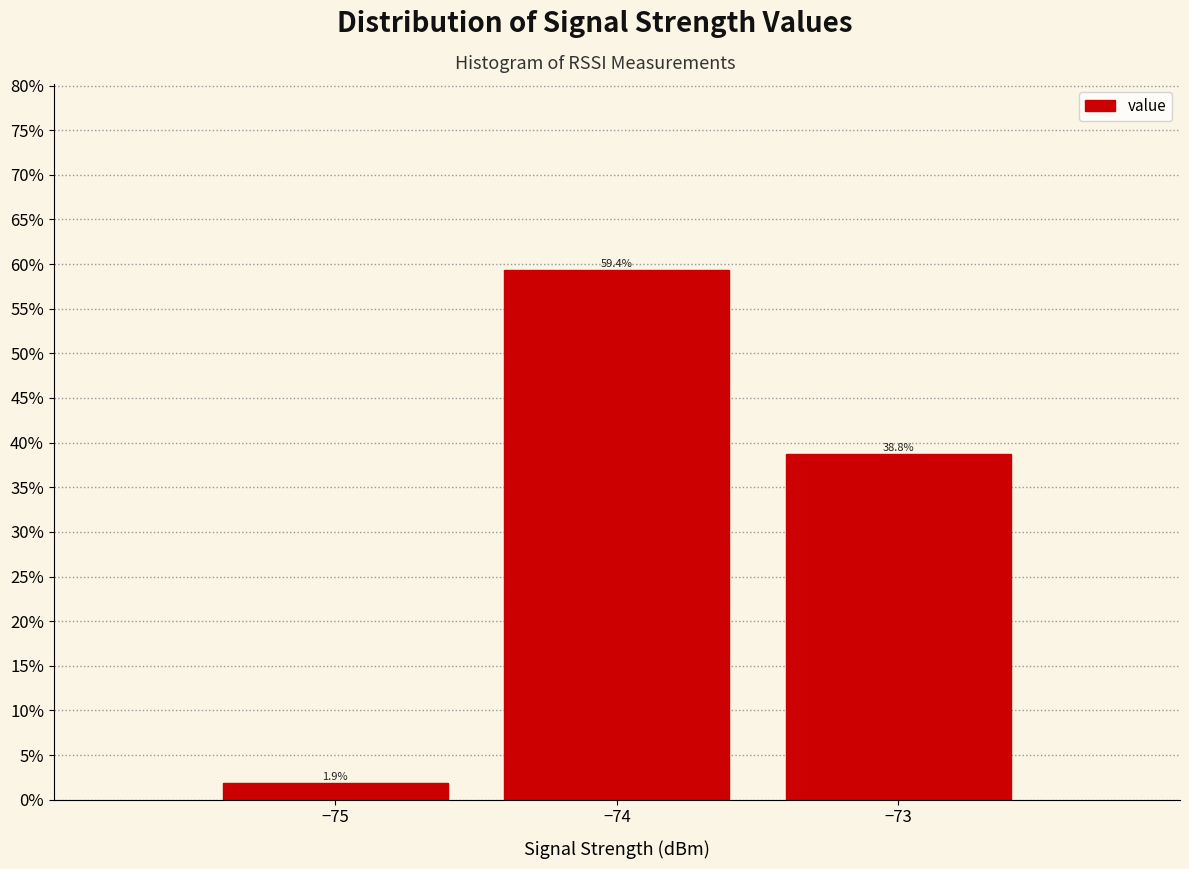

Reading right to left, list all the values displayed in this chart.

38.8	59.4	1.9